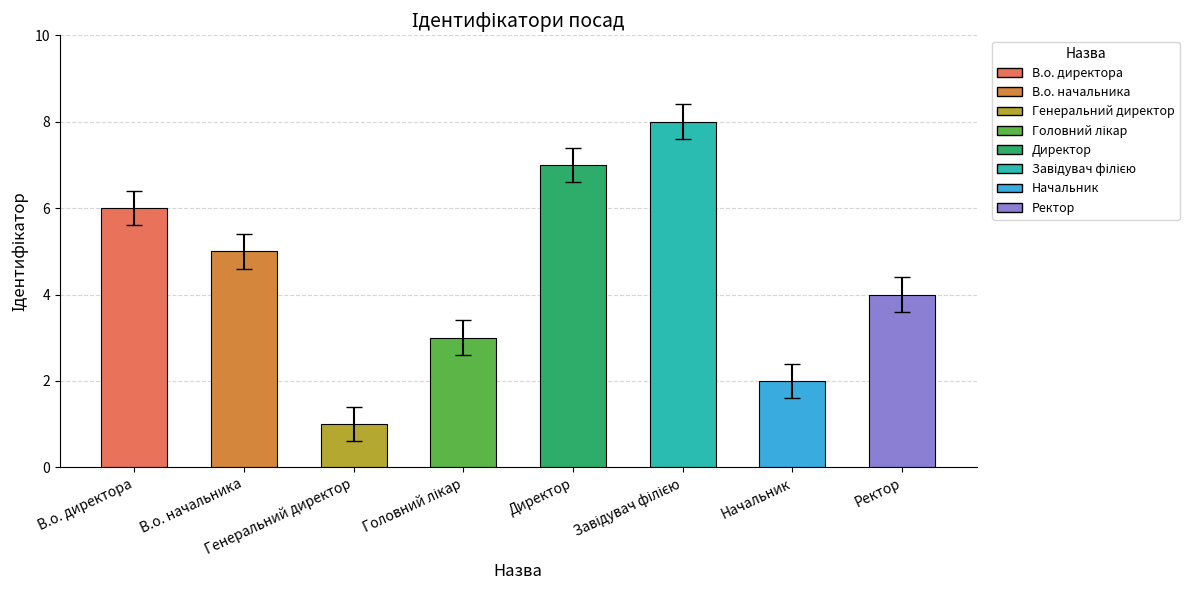

What is the sum of all values?

36